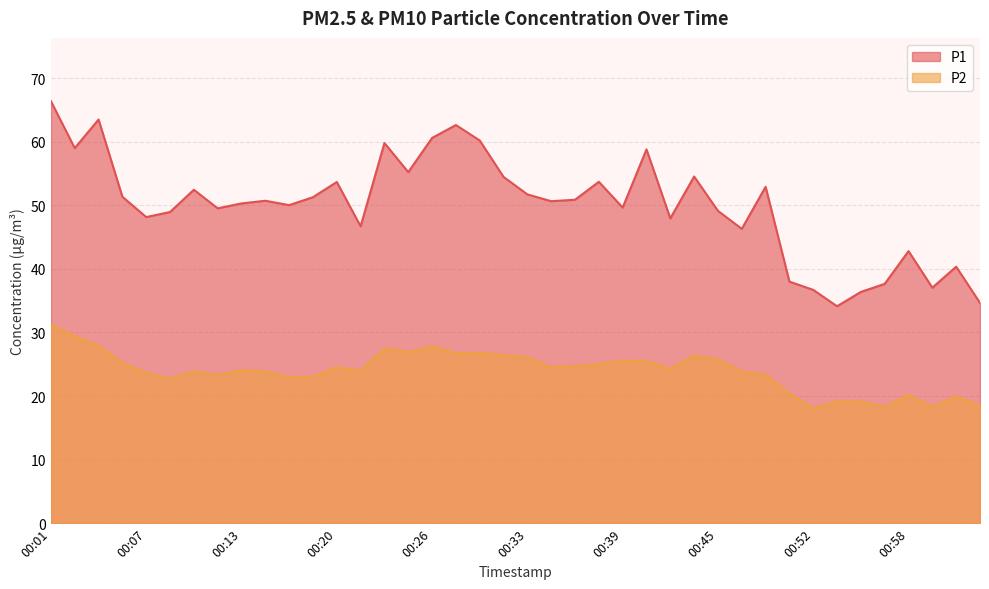

What is the difference between the maximum and minimum values in the P1 series?

32.2